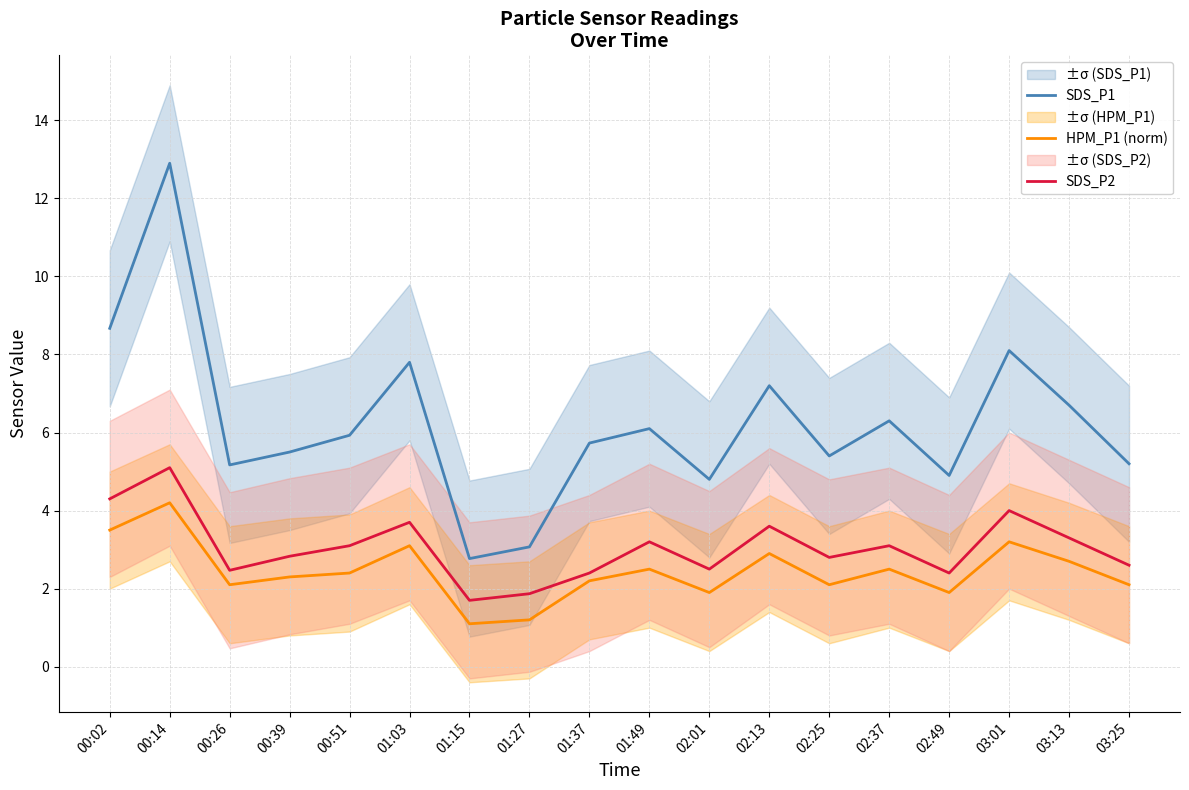

True or false: SDS_P2 has more than 2 points higher than both neighbors.

True